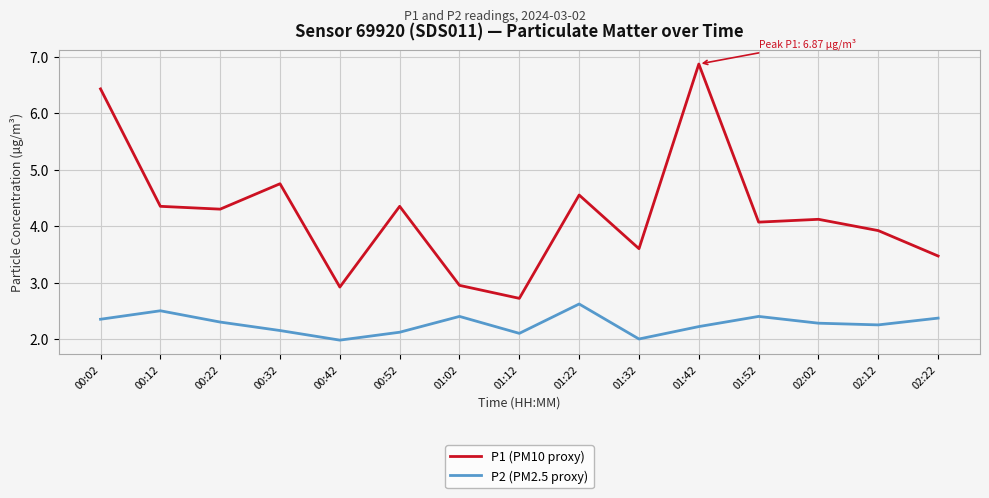

What is the difference between the maximum and minimum values in the P2 (PM2.5 proxy) series?

0.6